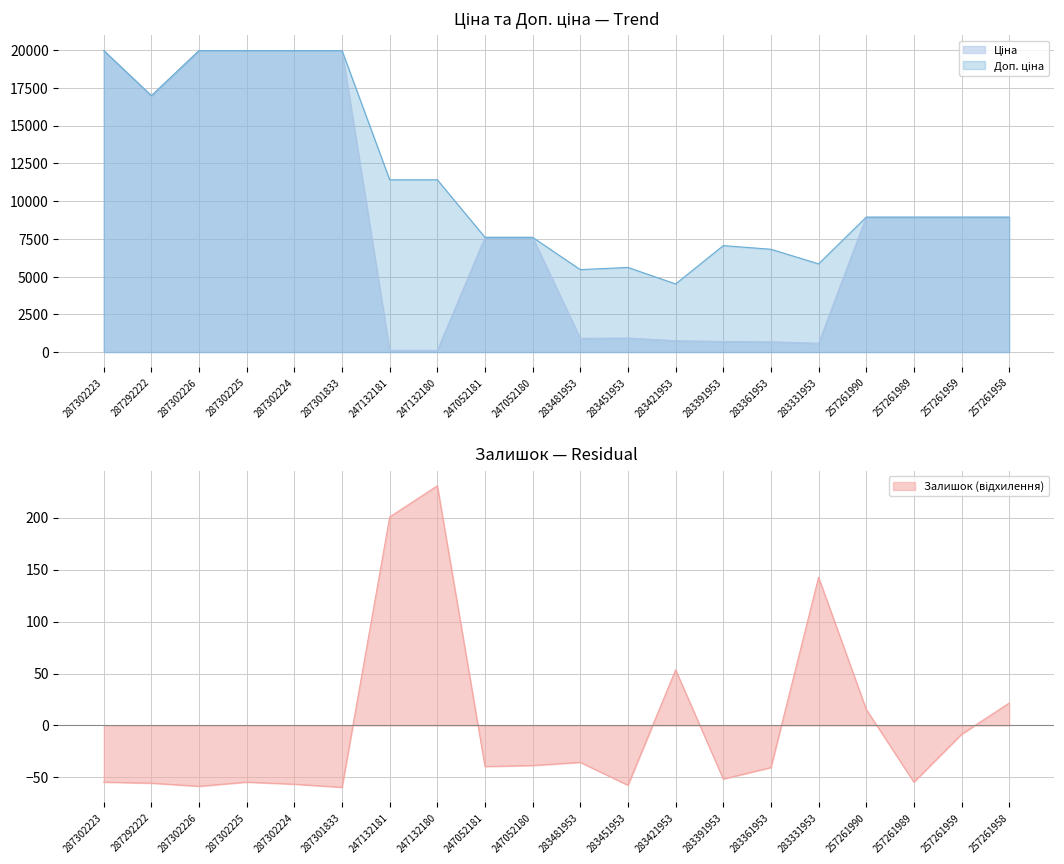

Rank the series by their average value, from lowest to highest.

Залишок, Ціна, Доп. ціна